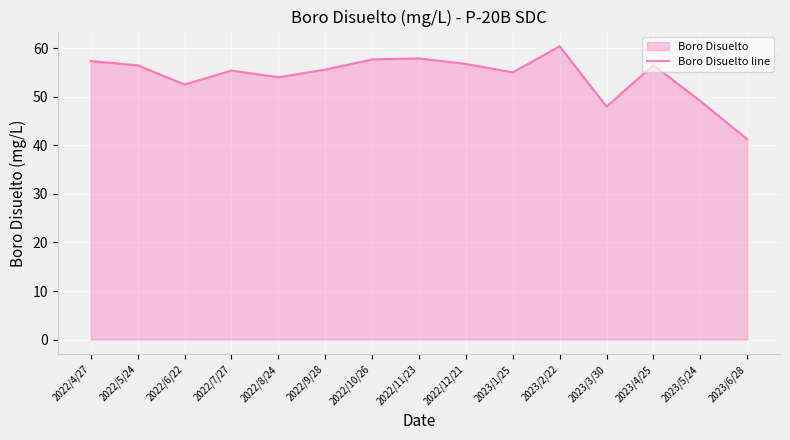

List the labels in order of value, largest first.

2023/2/22, 2022/11/23, 2022/10/26, 2022/4/27, 2022/12/21, 2023/4/25, 2022/5/24, 2022/9/28, 2022/7/27, 2023/1/25, 2022/8/24, 2022/6/22, 2023/5/24, 2023/3/30, 2023/6/28